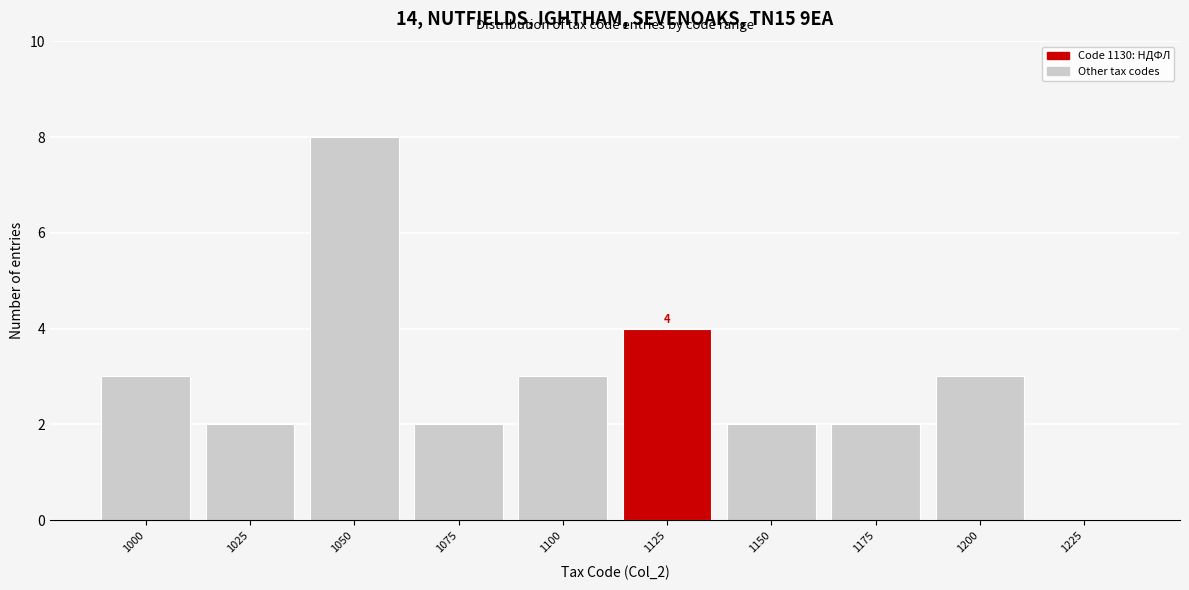

Reading left to right, extract all data points from this chart.

1000=3	1025=2	1050=8	1075=2	1100=3	1125=4	1150=2	1175=2	1200=3	1225=0